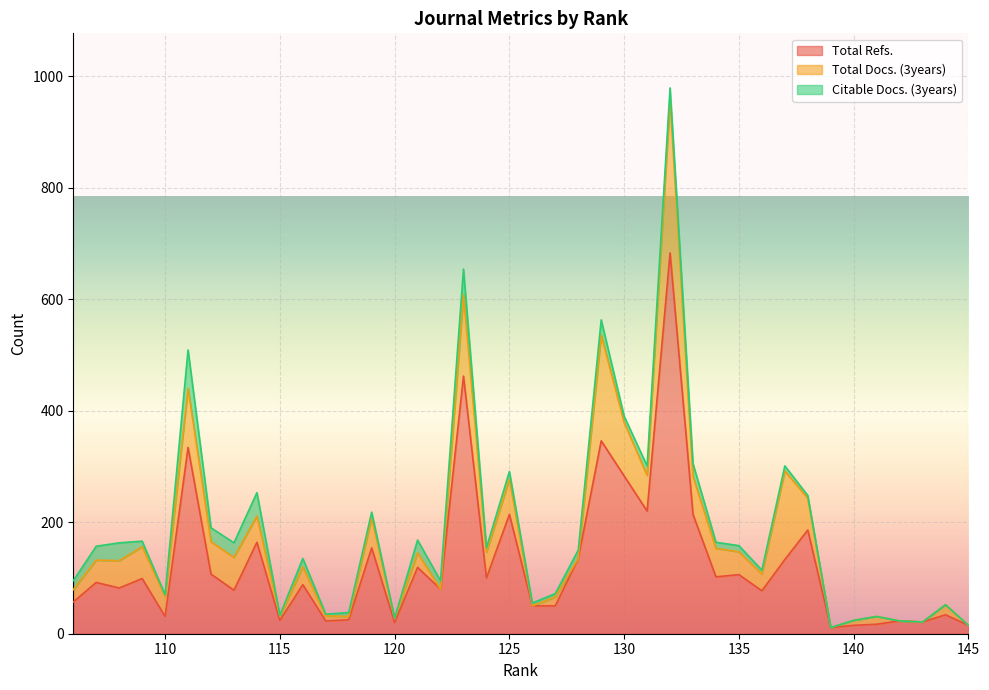

The Total Refs. series shows 14 at 144. True or false?

False